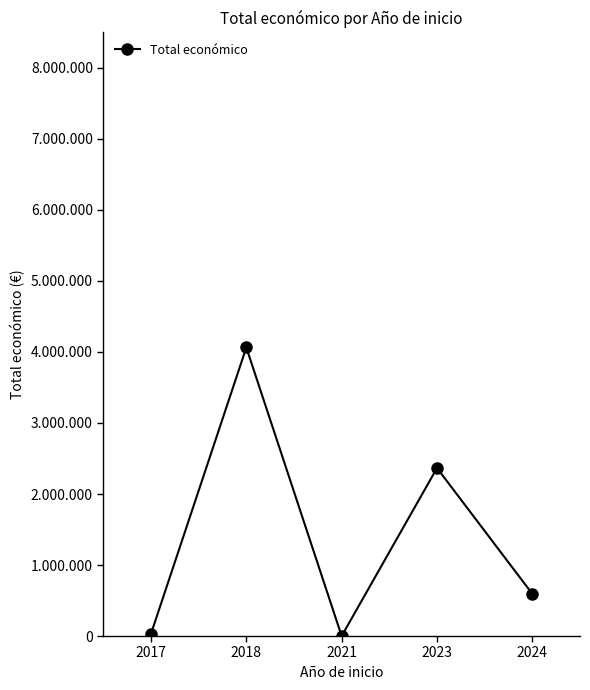

What is the sum of the values at 2021 and 2017?

31218